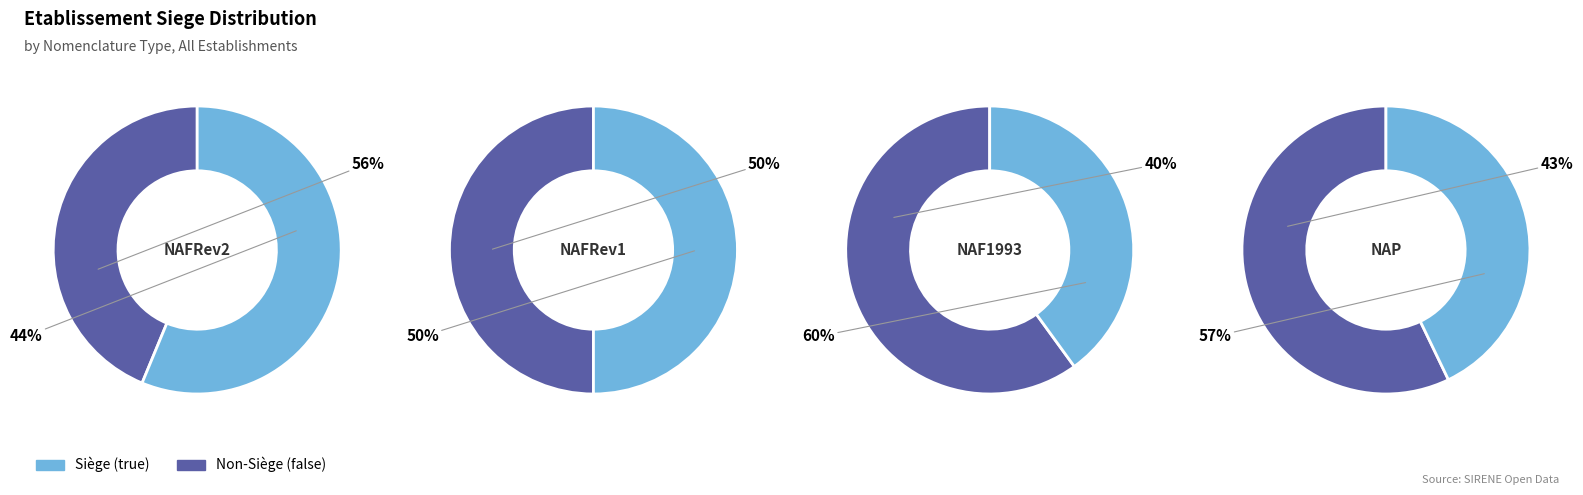

Which series has the widest spread of values?

Siege (true)